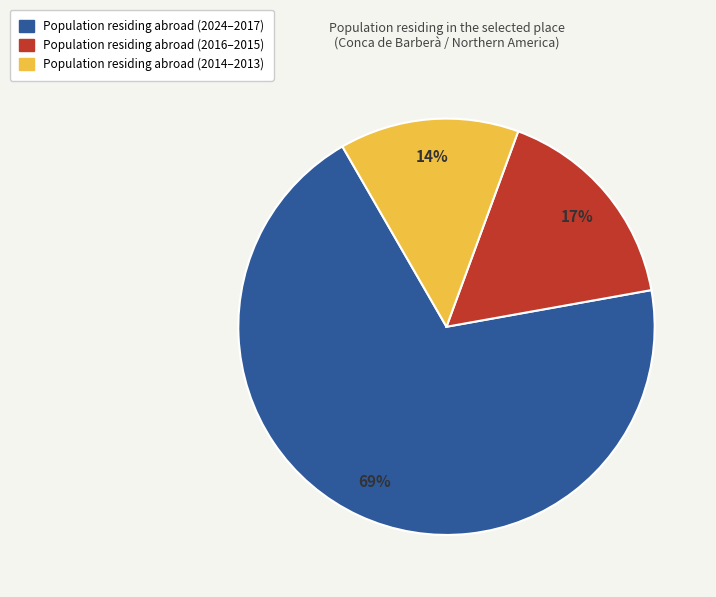

Is there any slice that represents more than half of the pie?

Yes